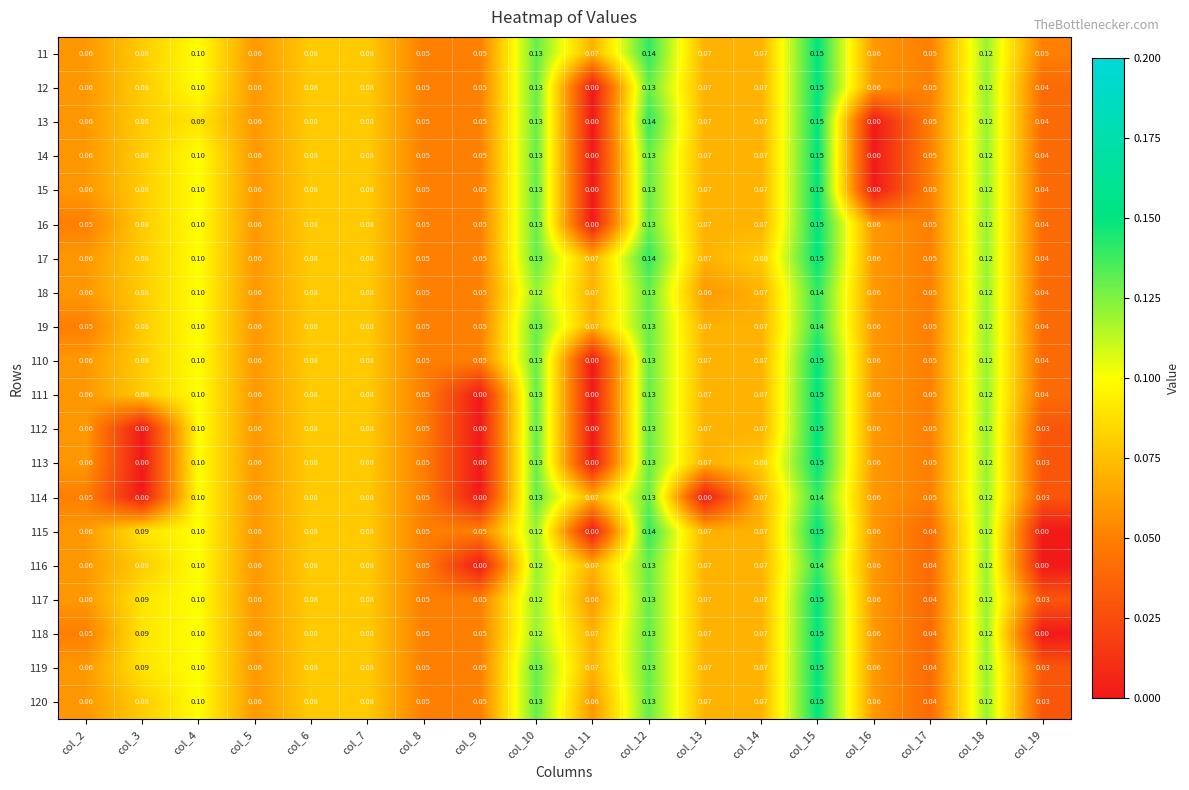

Count the number of categories in the chart.

18